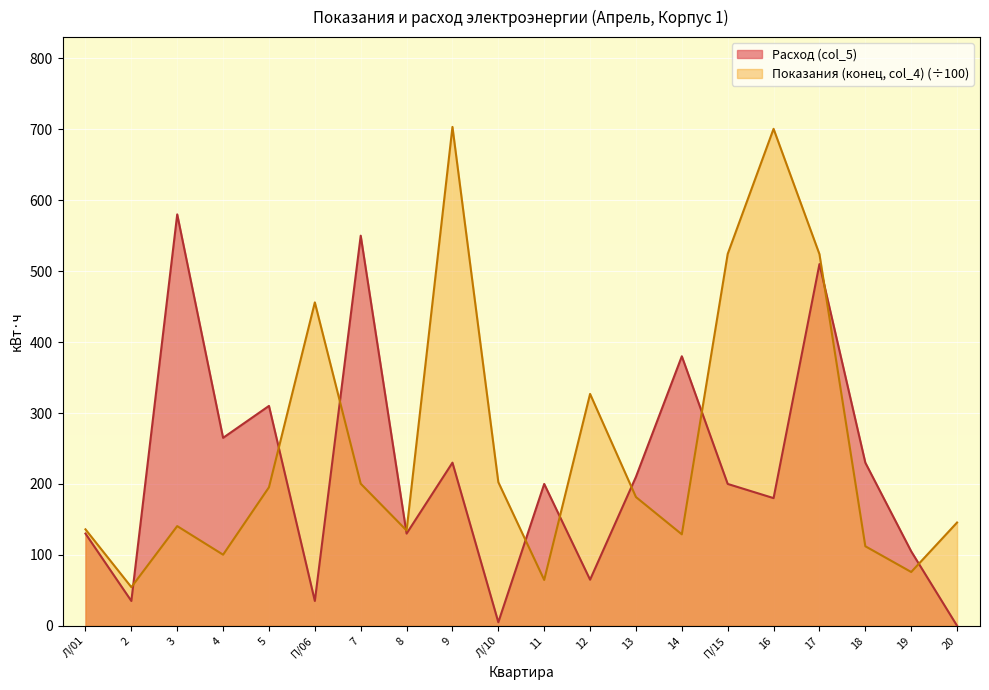

What is the difference between the Расход (col_5) values at 4 and Л/10?

260.0